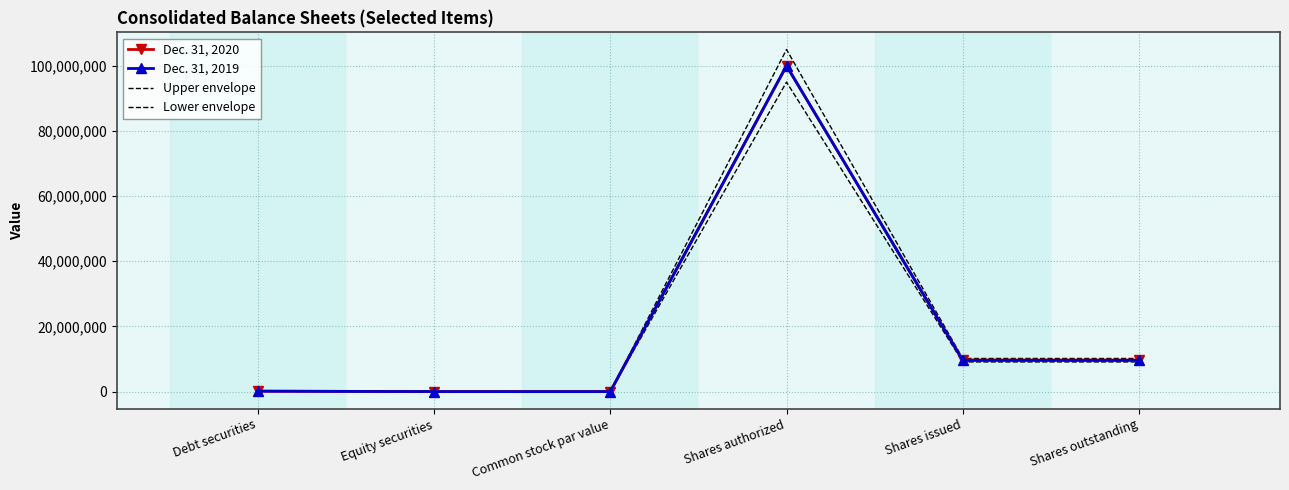

What is the maximum value for Upper envelope?

105000000.0